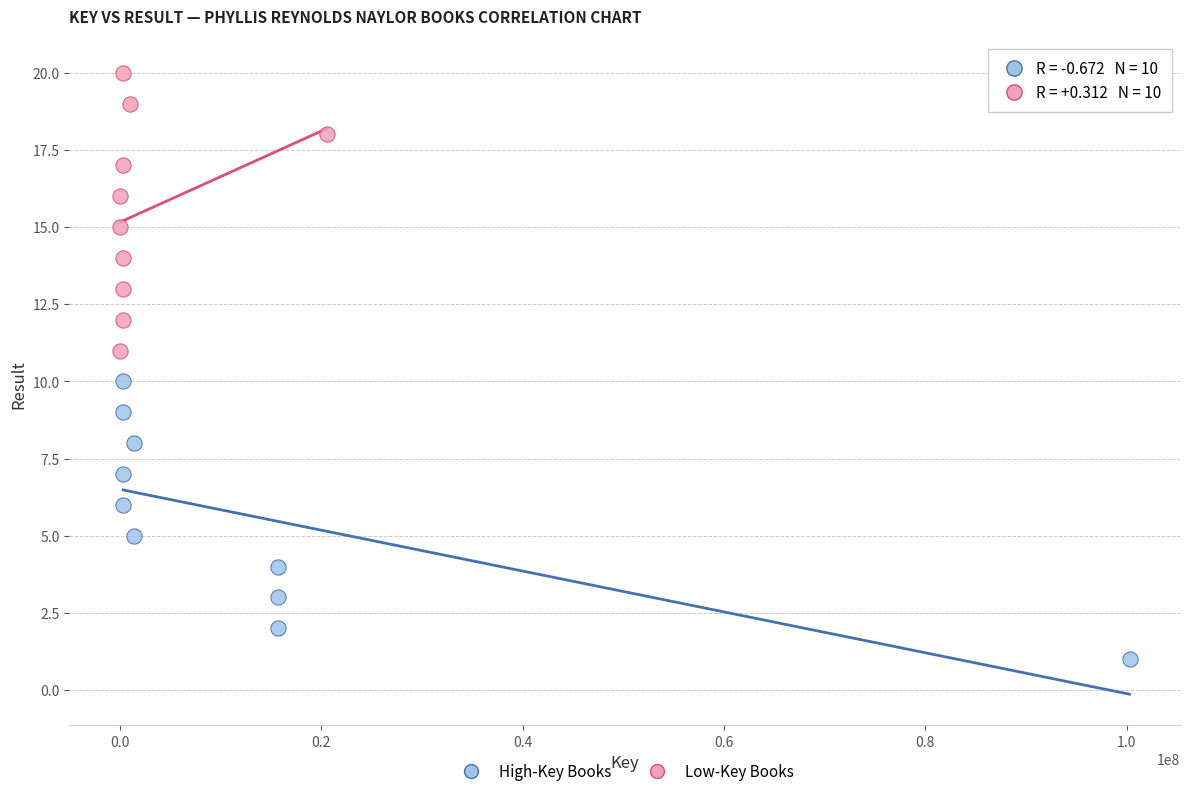

Which series contains the lowest Y value?

High-Key Books